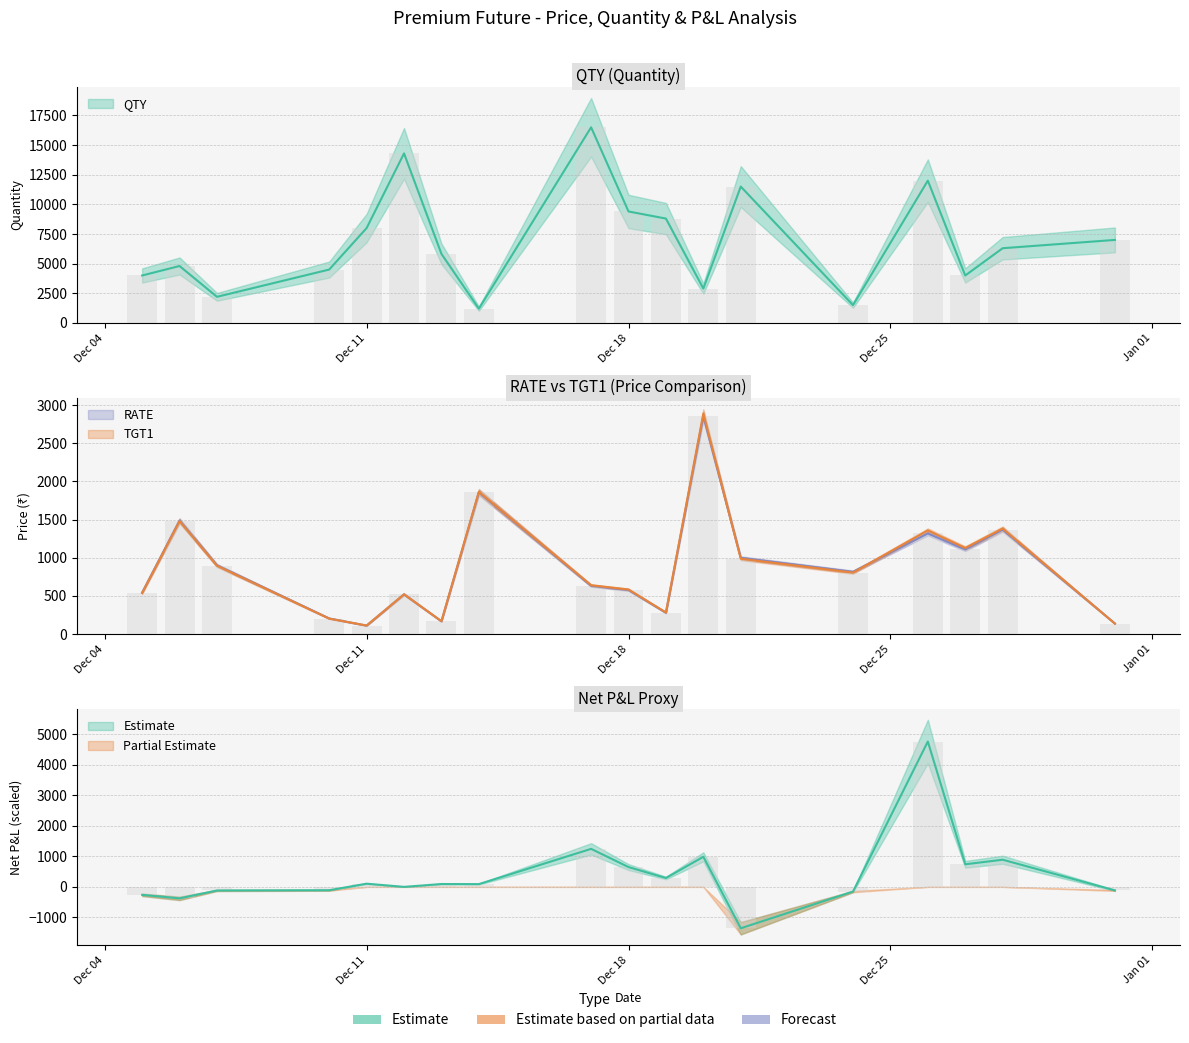

At which category does the chart reach its peak across all series?

9